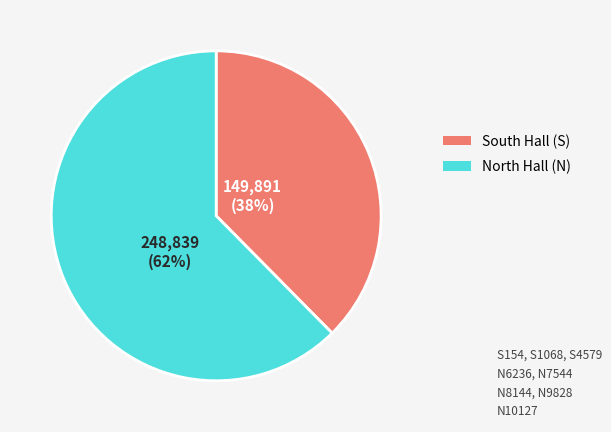

Does any single category account for the majority?

Yes